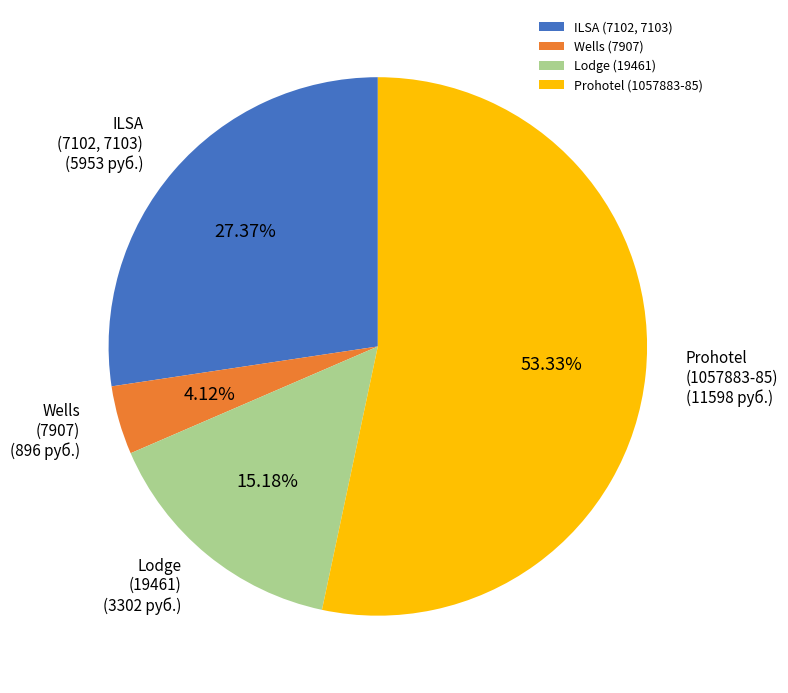

Count the number of slices in the pie.

4